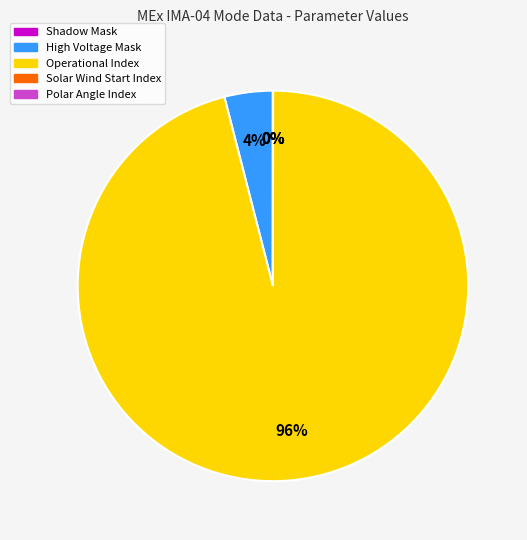

To the nearest percent, what is the combined percentage of Operational Index and High Voltage Mask?

100%